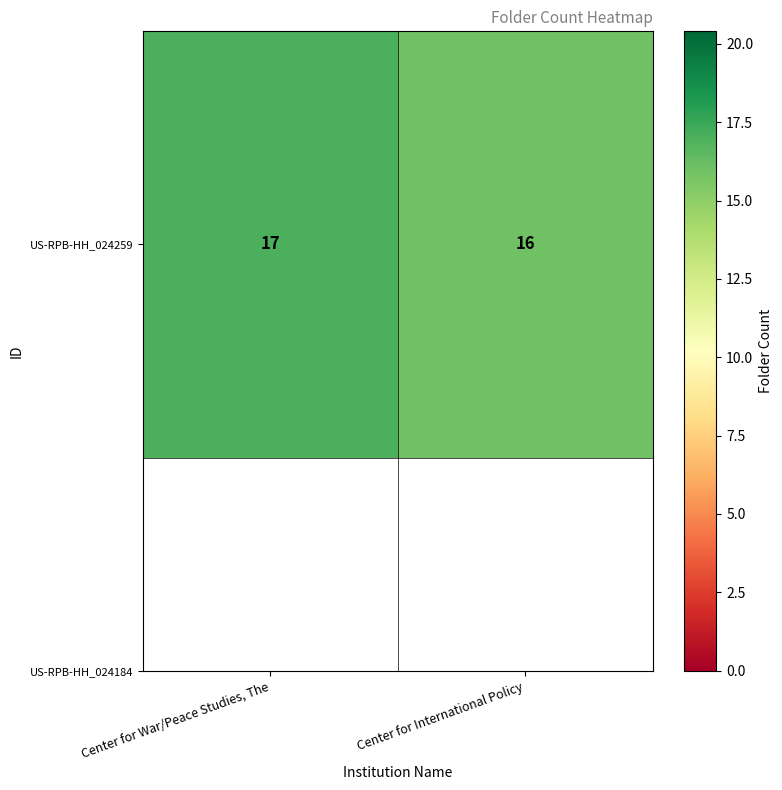

List the labels in order of value, largest first.

Center for War/Peace Studies, The, Center for International Policy